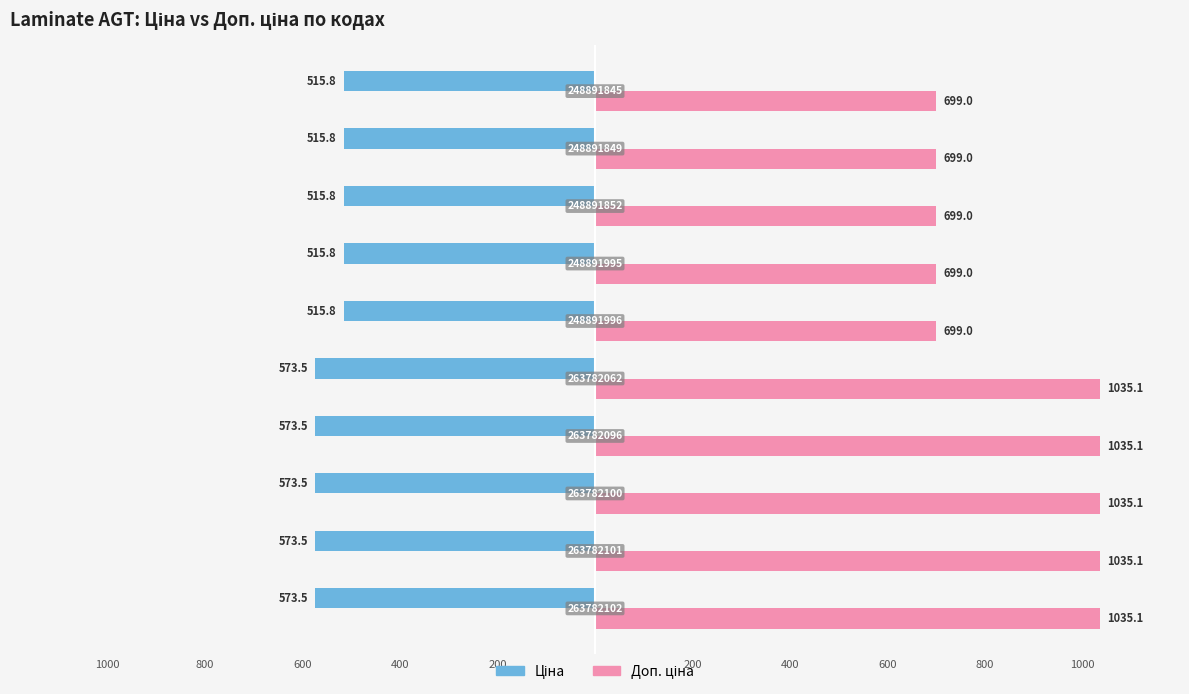

What is the value of the Доп. ціна bar at the 4th from the left?

1035.1